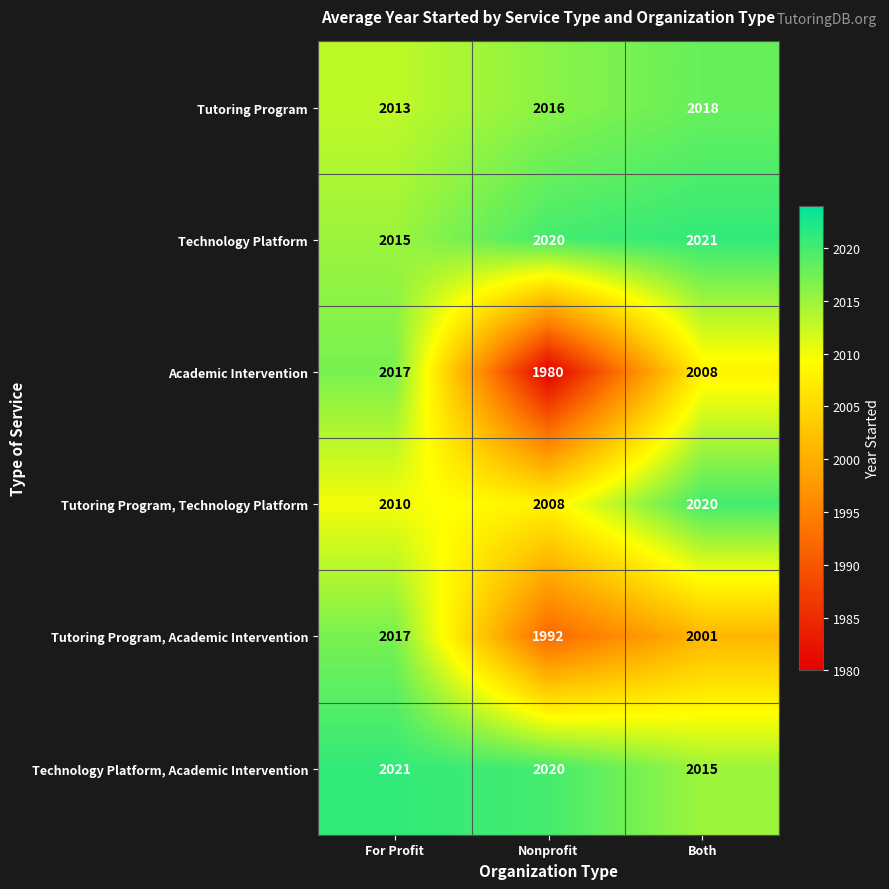

Is it true that Tutoring Program equals 3547 at Both?

False